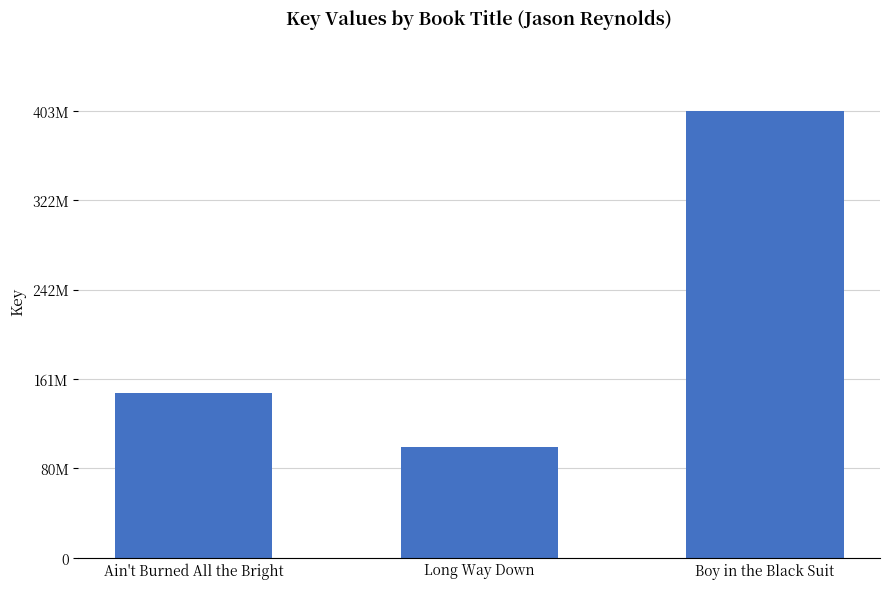

Between Ain't Burned All the Bright and Boy in the Black Suit, which is larger?

Boy in the Black Suit